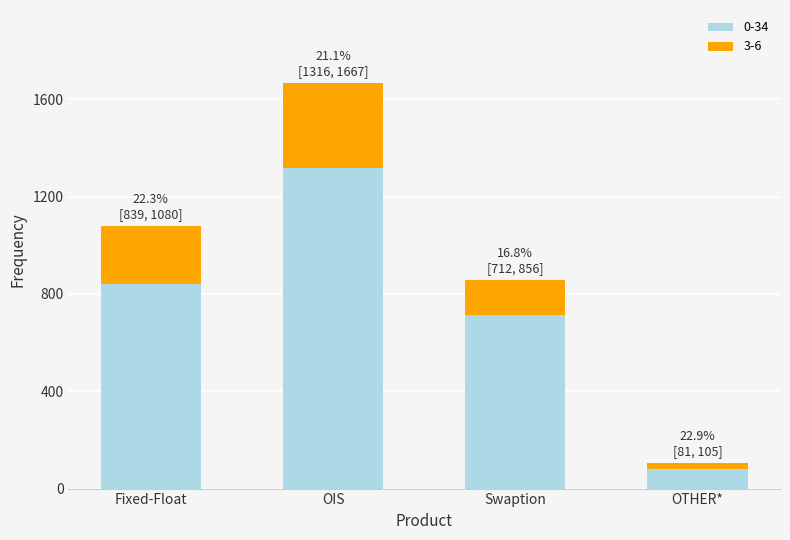

Reading left to right, list the values for the 0-34 series.

Fixed-Float=839	OIS=1316	Swaption=712	OTHER*=81